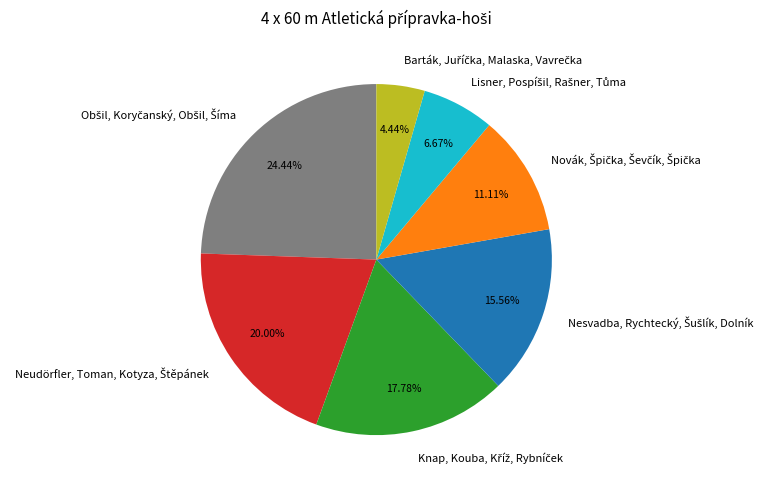

Is there any slice that represents more than half of the pie?

No